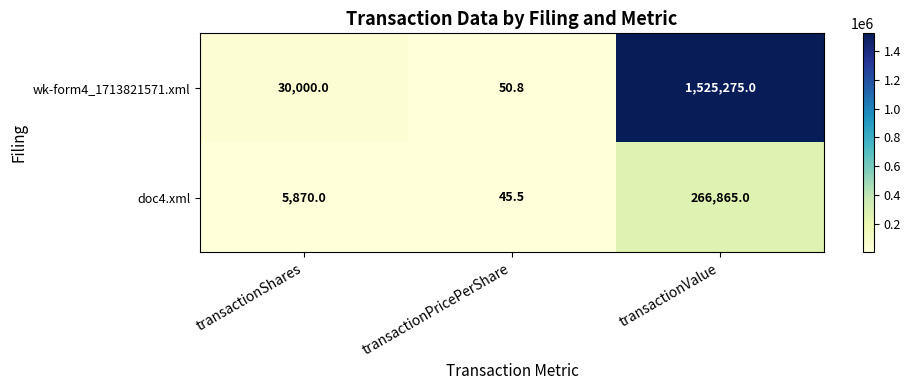

What is the difference between the doc4.xml values at transactionValue and transactionShares?

260995.0